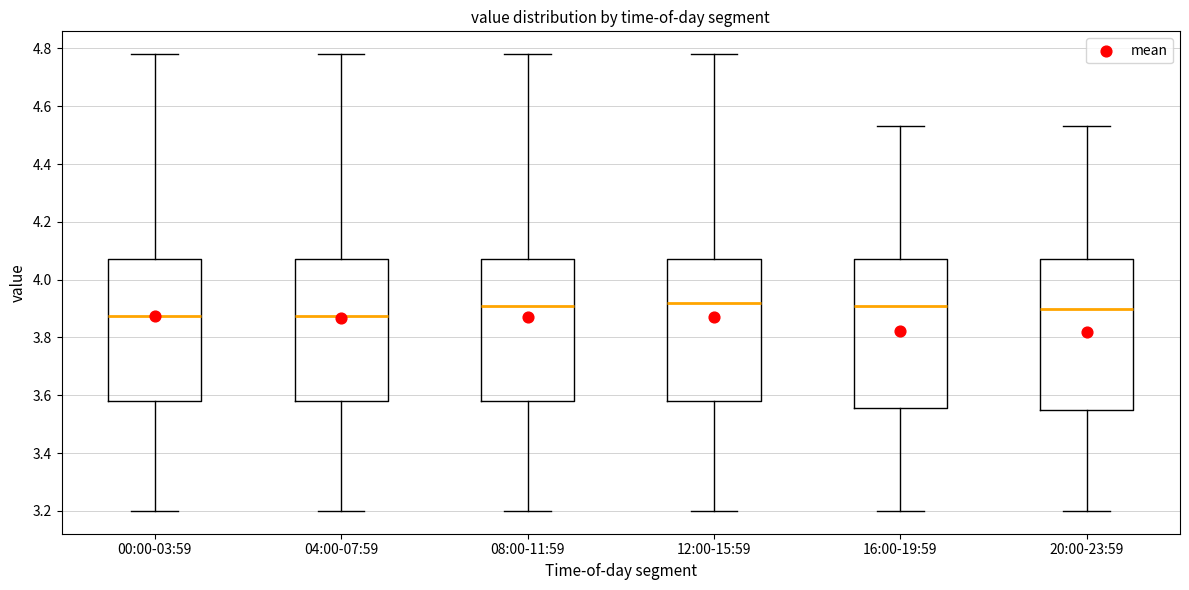

Reading left to right, read every box against the y-axis: the position of its median line, the range the box covers, and the ends of its whiskers. The values are not printed on the chart, so give them approximately, as read against the axis.

00:00-03:59: median 3.88, box 3.58 to 4.08, whiskers 3.20 to 4.78
04:00-07:59: median 3.88, box 3.58 to 4.08, whiskers 3.20 to 4.78
08:00-11:59: median 3.92, box 3.58 to 4.08, whiskers 3.20 to 4.78
12:00-15:59: median 3.92, box 3.58 to 4.08, whiskers 3.20 to 4.78
16:00-19:59: median 3.92, box 3.56 to 4.08, whiskers 3.20 to 4.54
20:00-23:59: median 3.90, box 3.56 to 4.08, whiskers 3.20 to 4.54